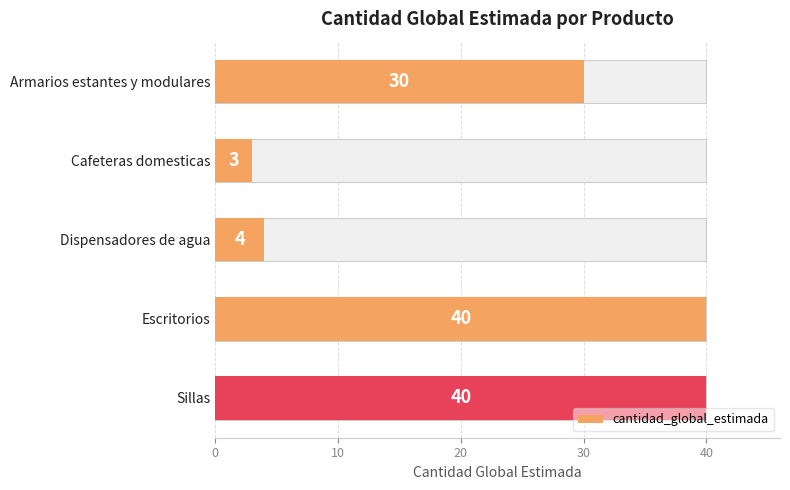

What is the maximum value shown in the chart?

40